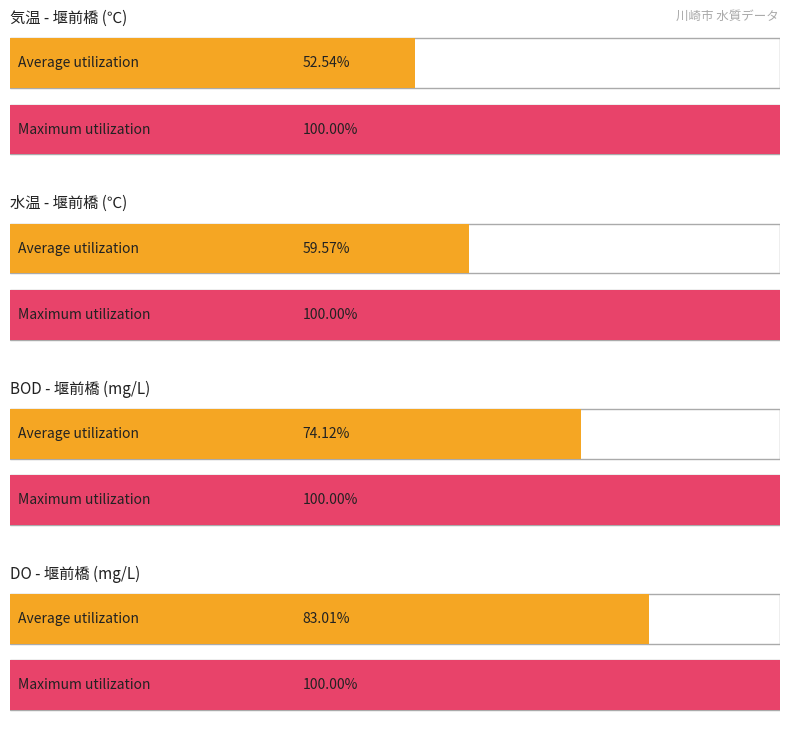

What is the maximum value for 水温?

28.2